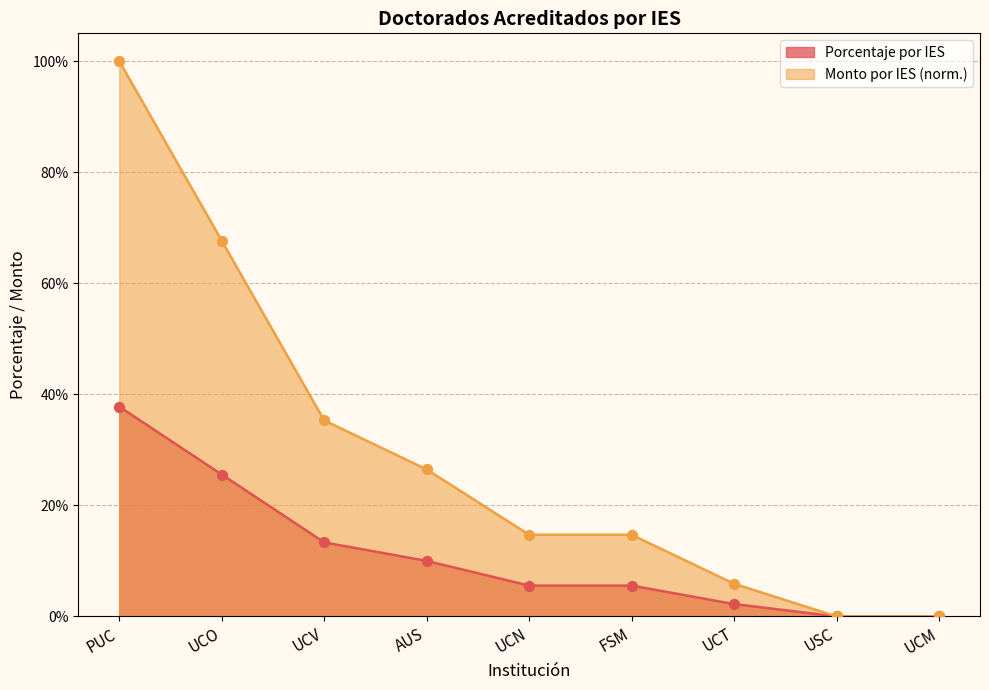

What are all the series names shown in the legend?

Porcentaje por IES, Monto por IES (norm.)